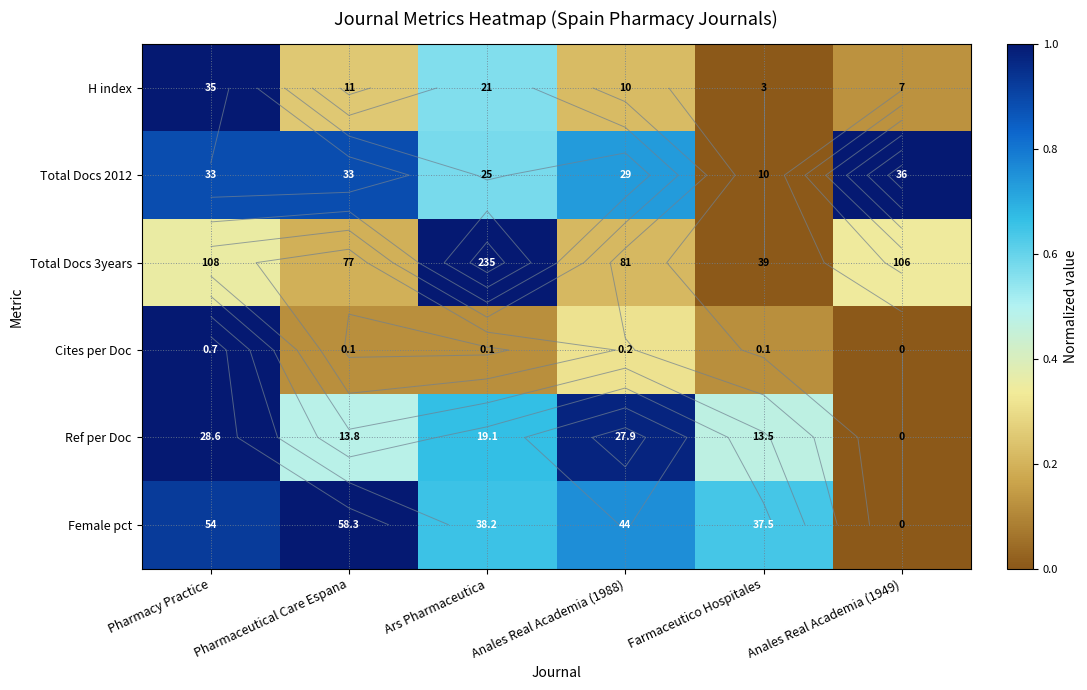

At how many categories does at least one series exceed 0?

6